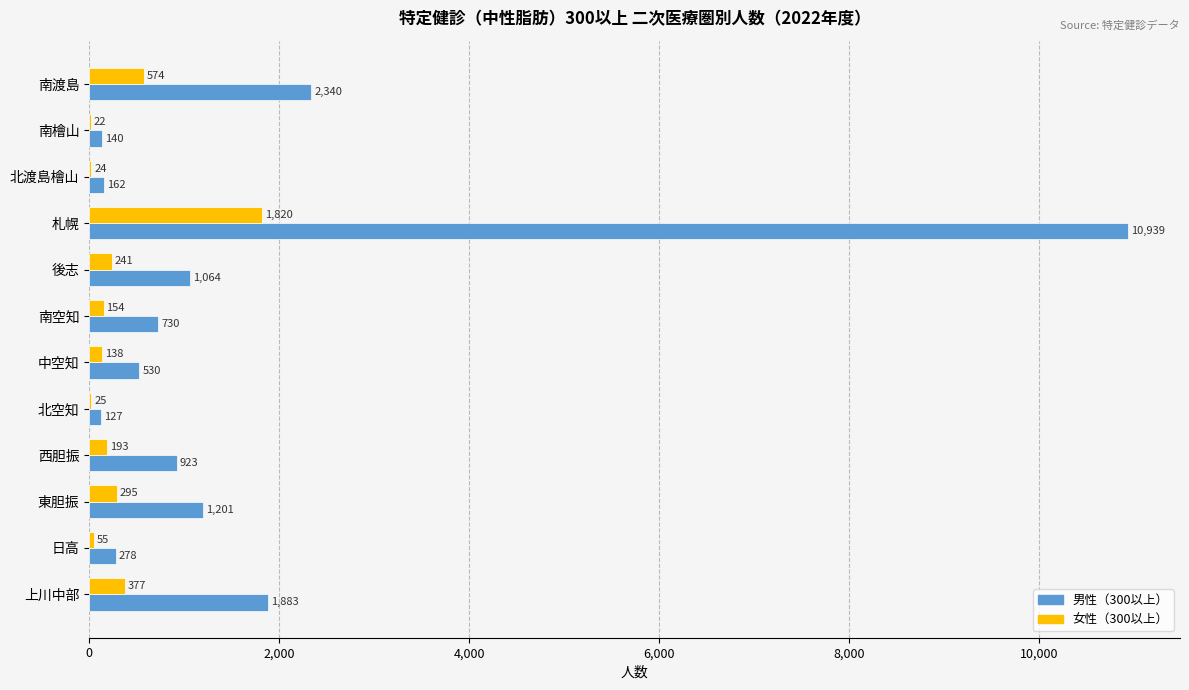

The value of 男性（300以上） at 後志 is 1064. True or false?

True